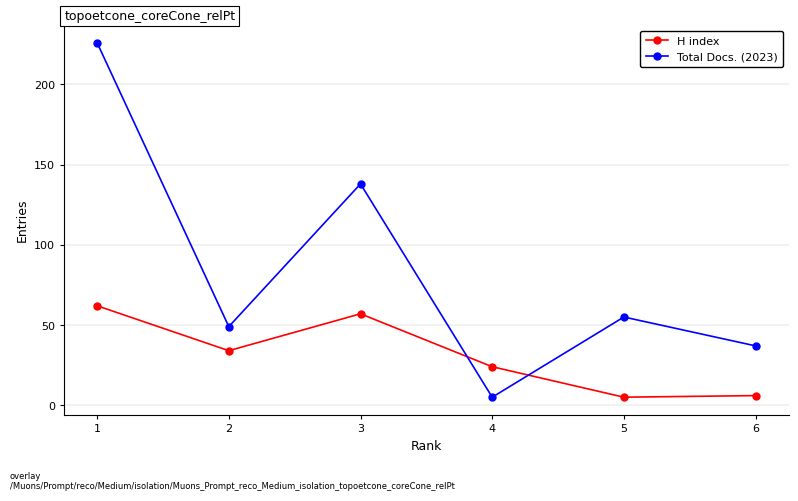

True or false: Total Docs. (2023) has a value of 11 at 2.

False